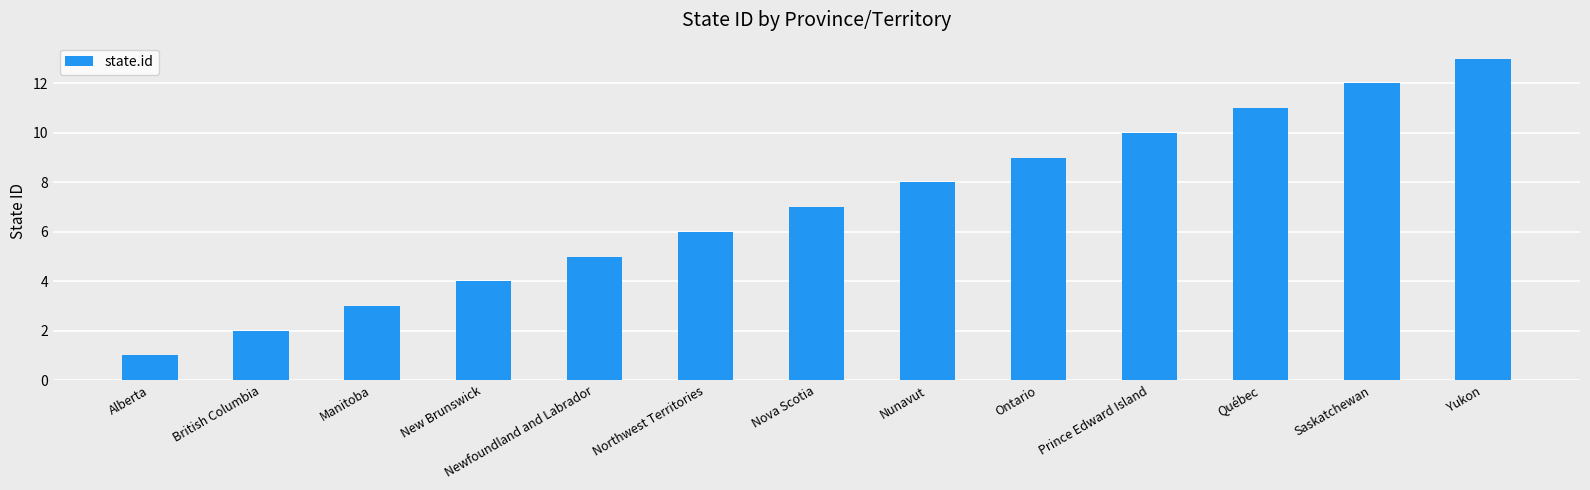

How many bars are there in total?

13